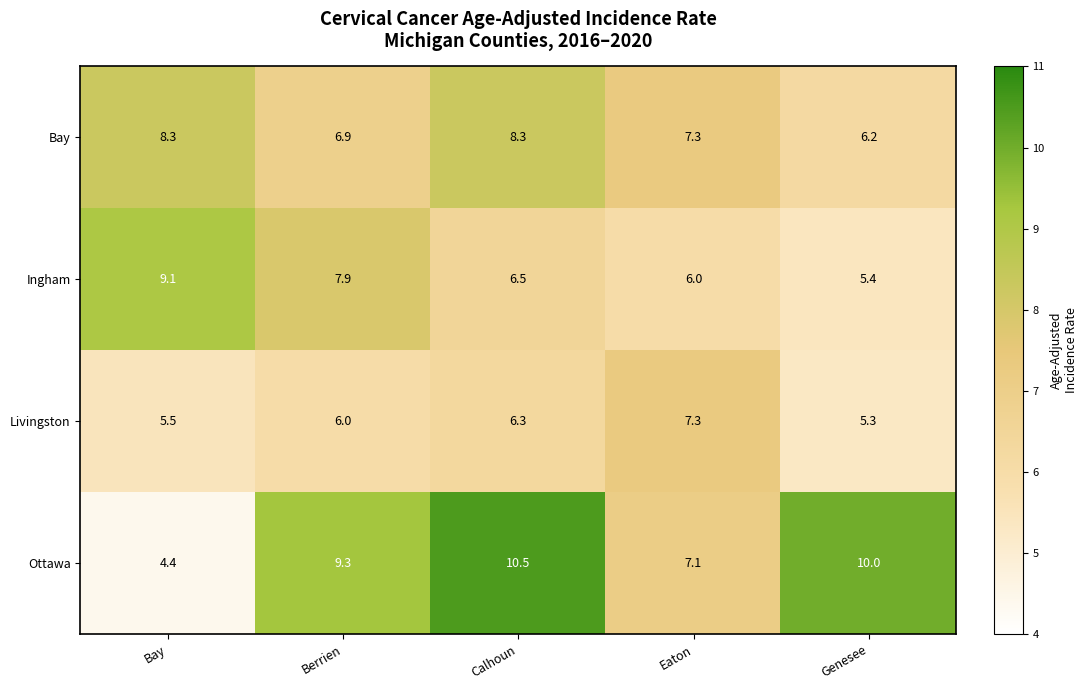

What value does the Bay series have at Eaton?

7.3